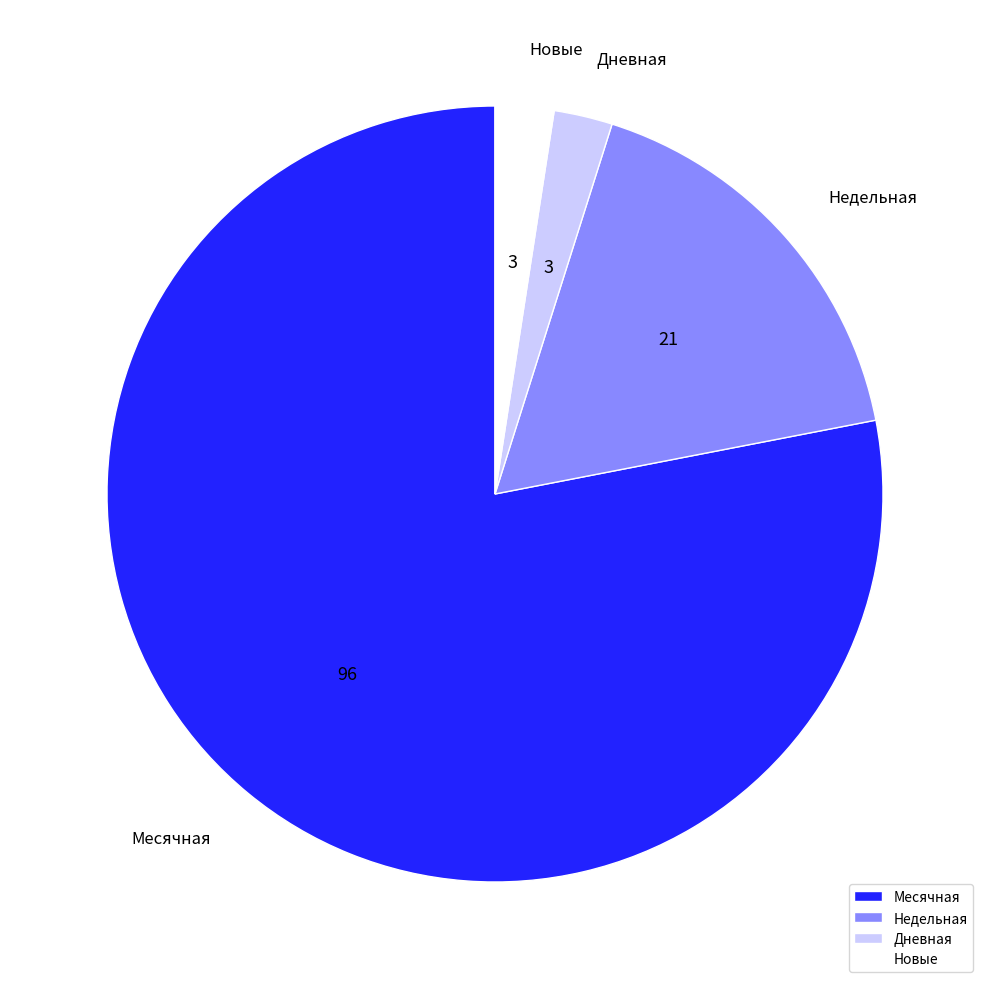

Does any single category account for the majority?

Yes